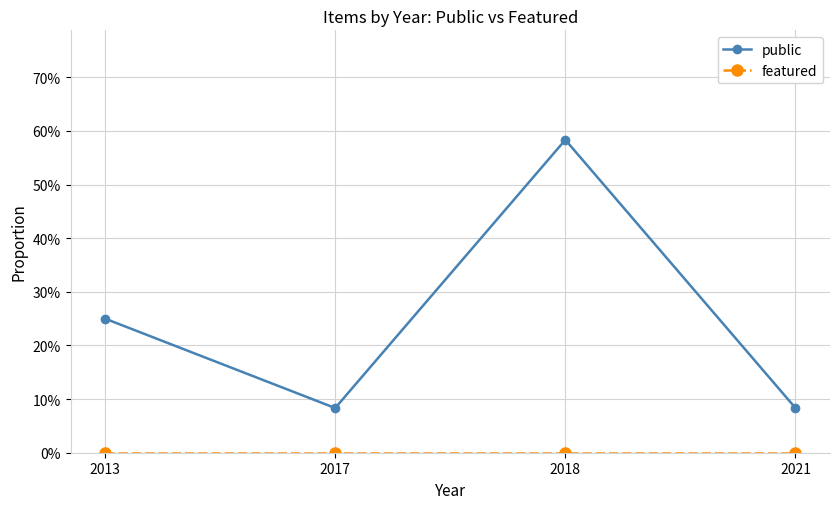

List the series in order of their overall mean, lowest first.

featured, public